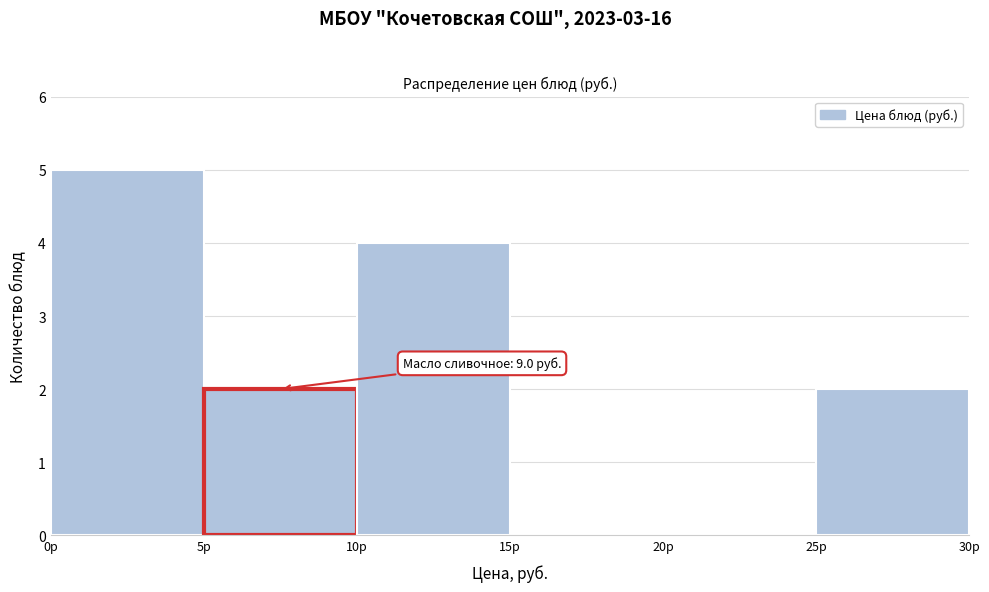

Over which range of the x-axis is the bar tallest?

0 to 5